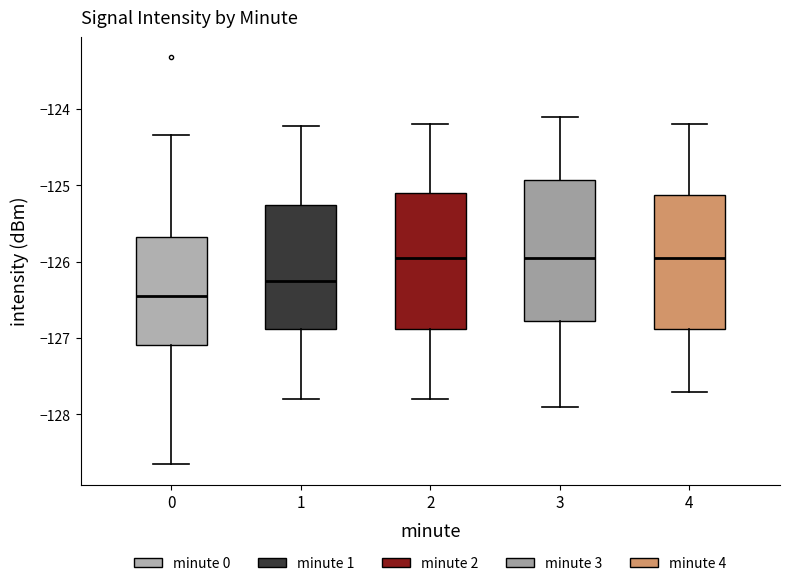

Which box's median line is the lowest?

0